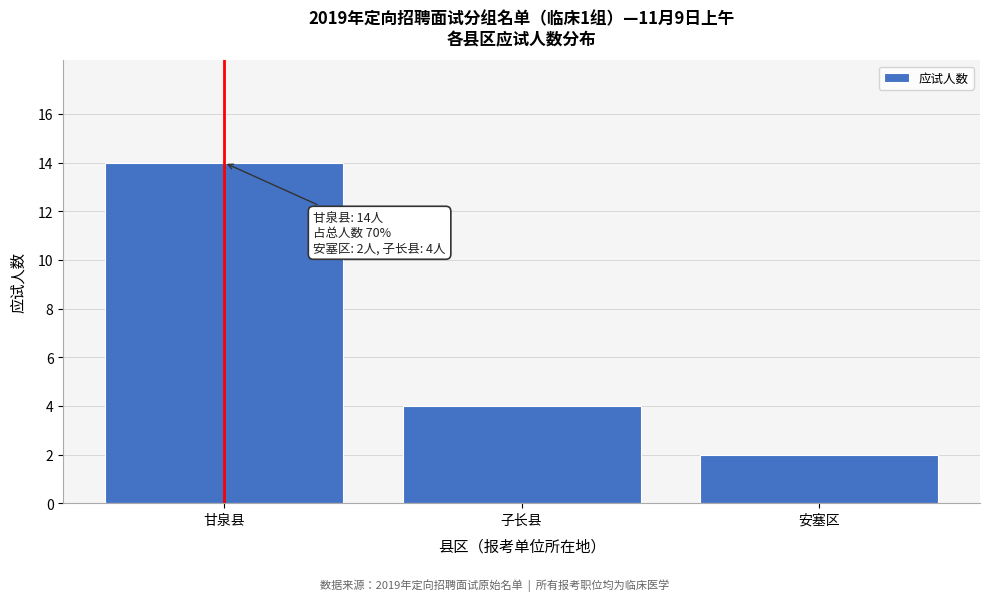

Reading right to left, transcribe all the data shown in this chart.

2	4	14